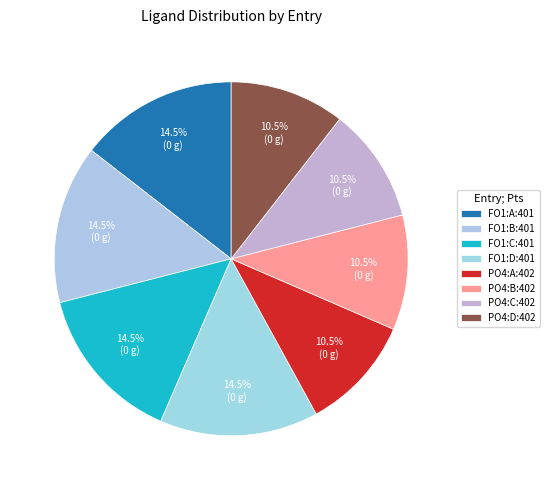

True or false: PO4:D:402 accounts for 11% of the total.

True